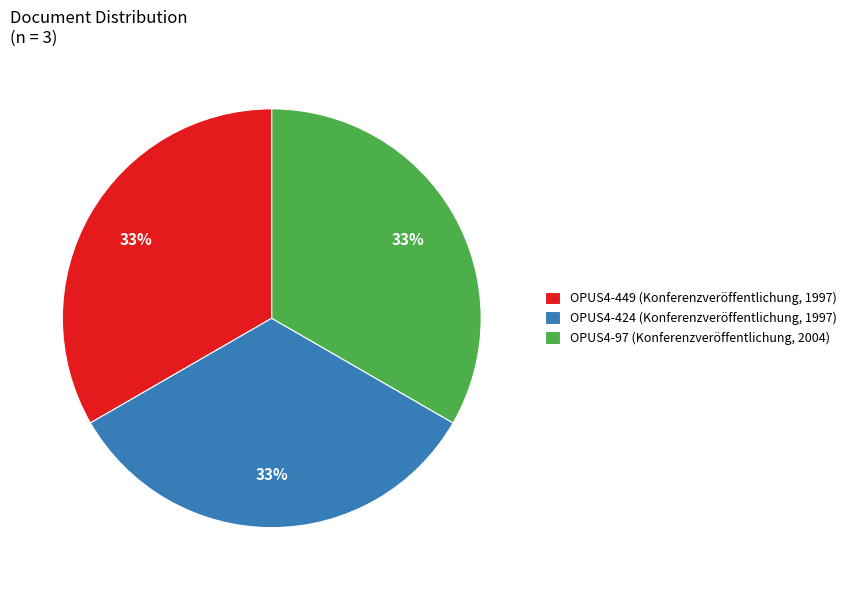

To the nearest percent, what is the average slice percentage?

33%